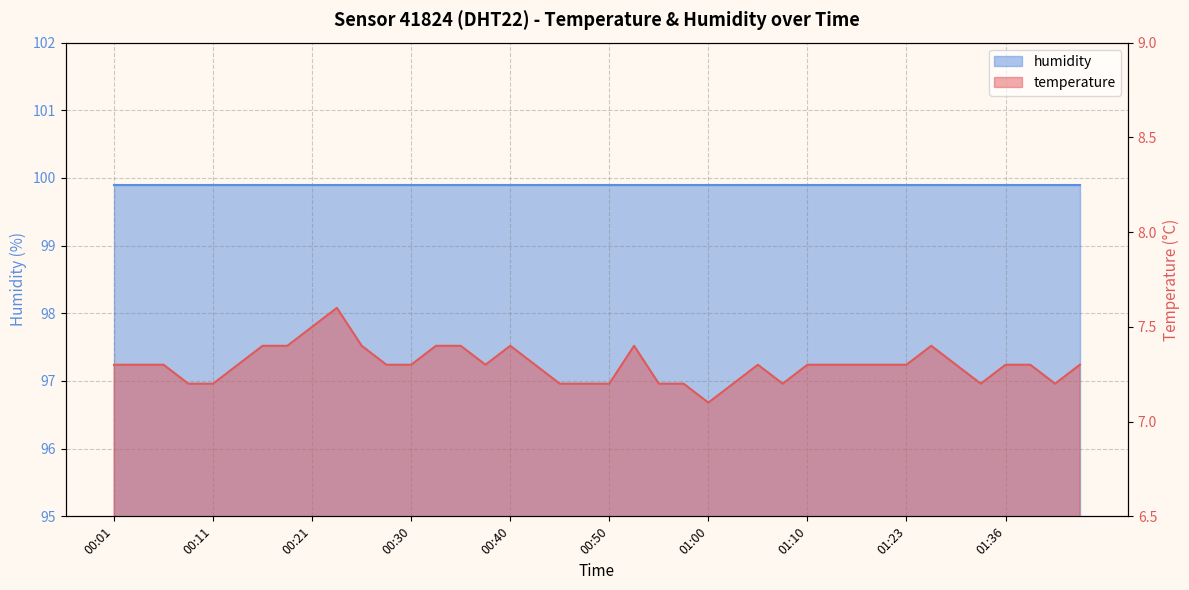

True or false: the data shows 7.3 at 01:43.

True